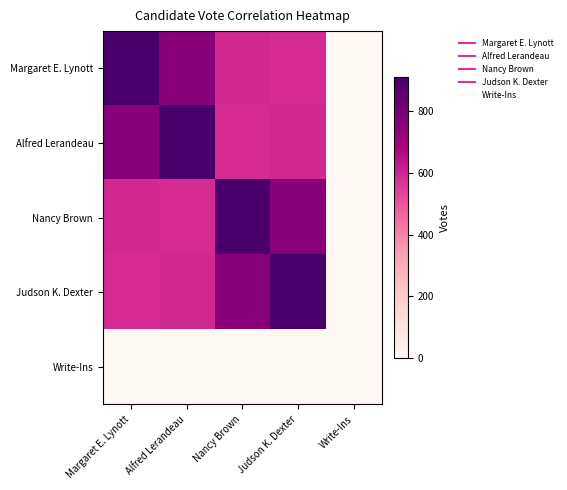

At how many categories does at least one series exceed 693?

4